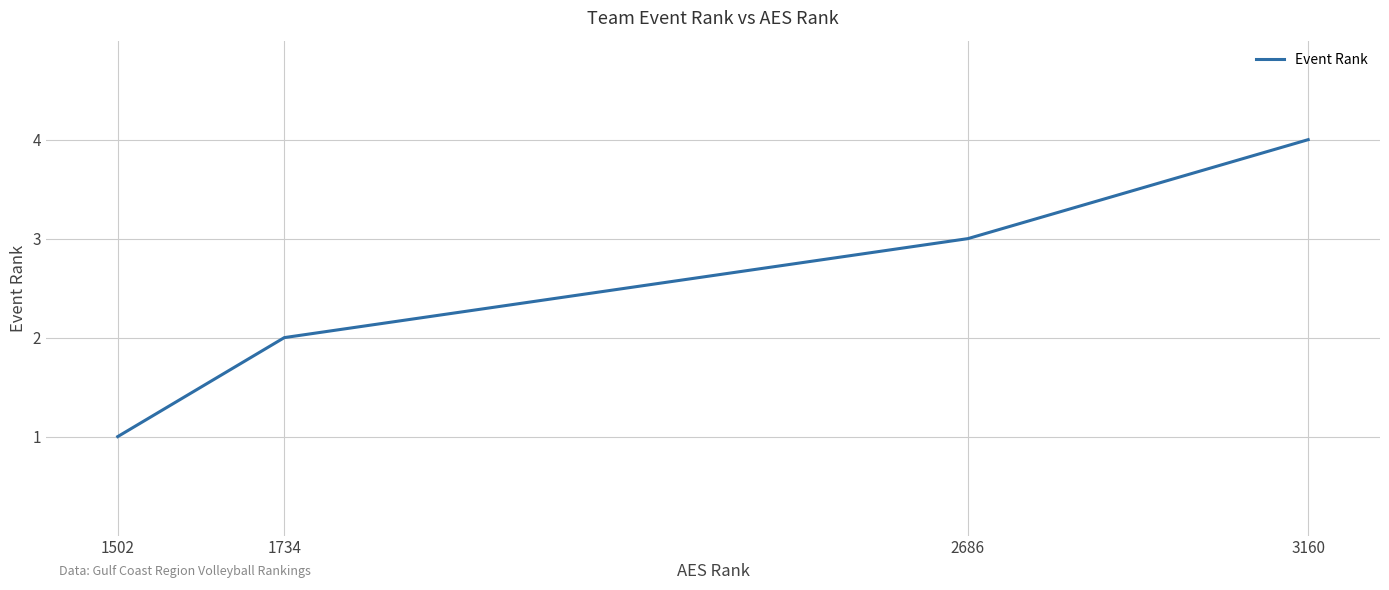

Approximately how many times larger is the value at 1734 compared to 1502?

2.0